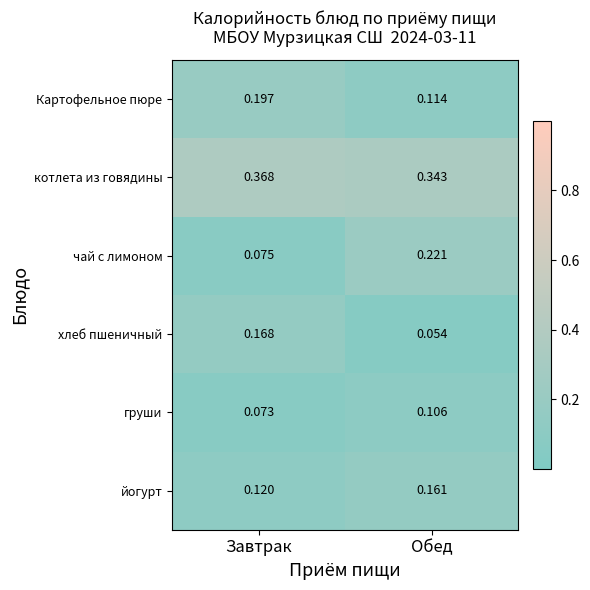

Which category has the highest value in the Картофельное пюре series?

Завтрак